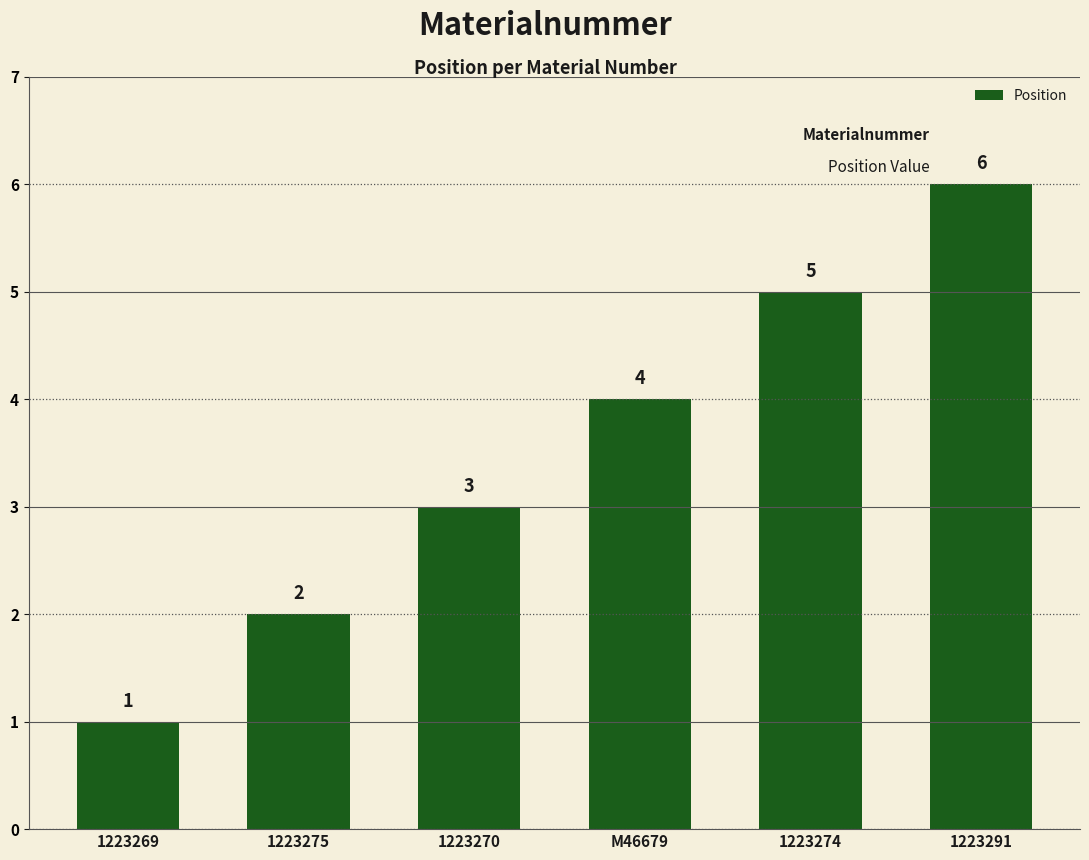

Which label corresponds to the smallest value in the chart?

1223269